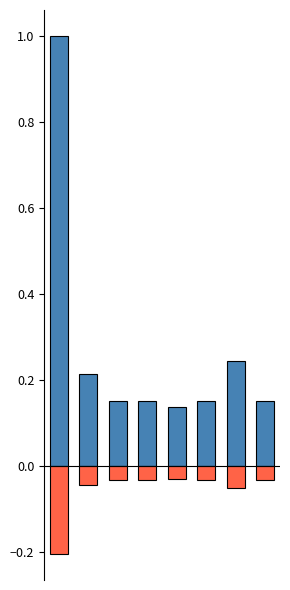

Reading left to right, extract all data points from this chart.

HABERES CON DTO: 0=1.0	1=0.2	2=0.2	3=0.2	4=0.1	5=0.2	6=0.2	7=0.2
RETENCIONES: 0=-0.2	1=-0.0	2=-0.0	3=-0.0	4=-0.0	5=-0.0	6=-0.1	7=-0.0